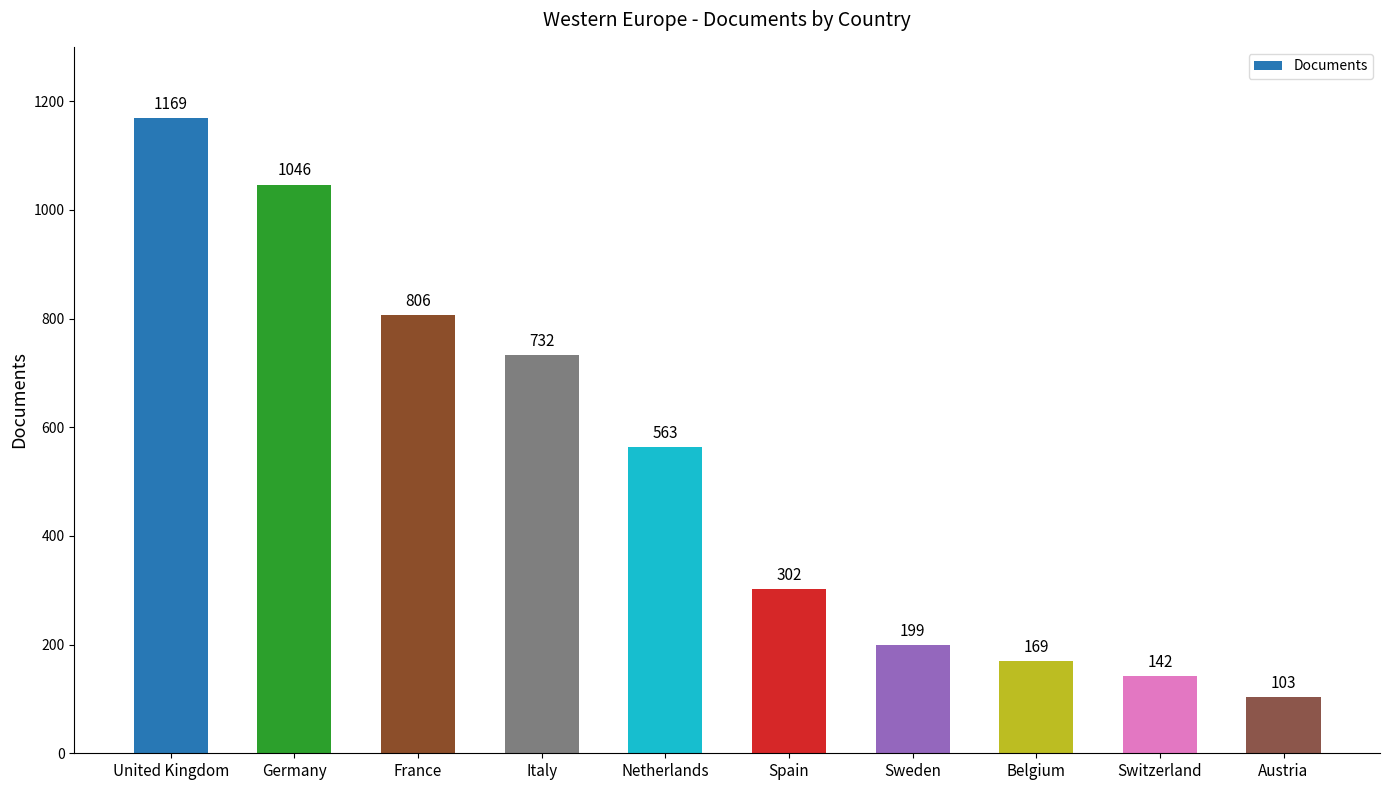

Rank the categories by value from lowest to highest.

Austria, Switzerland, Belgium, Sweden, Spain, Netherlands, Italy, France, Germany, United Kingdom